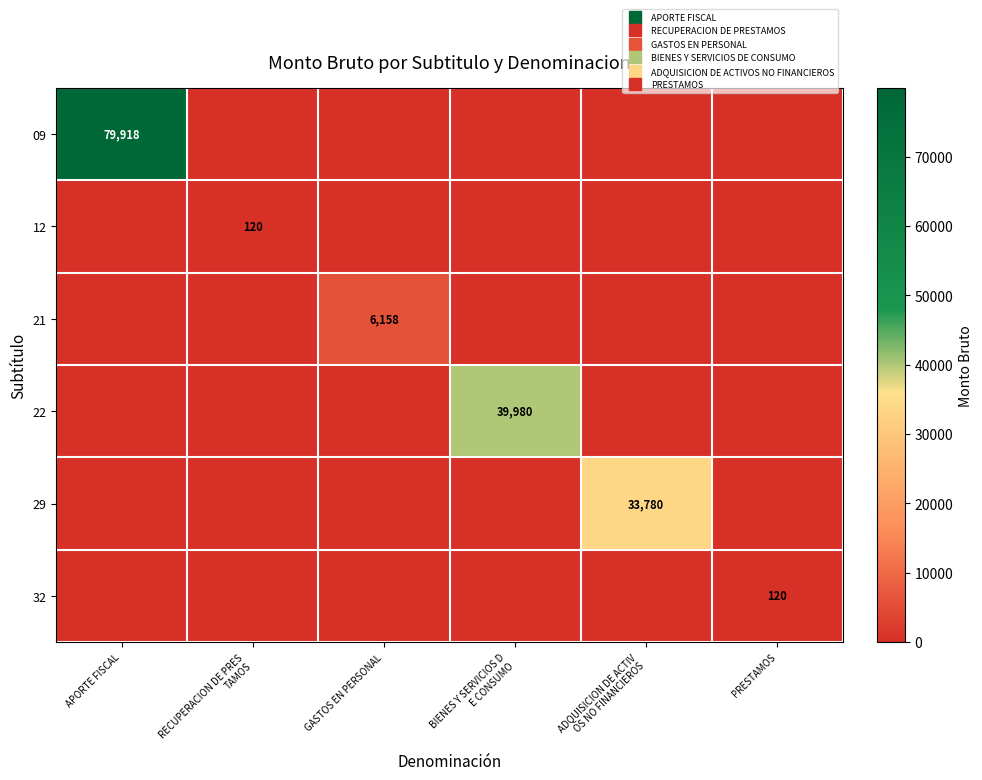

Is it true that 32 equals 45 at APORTE FISCAL?

False